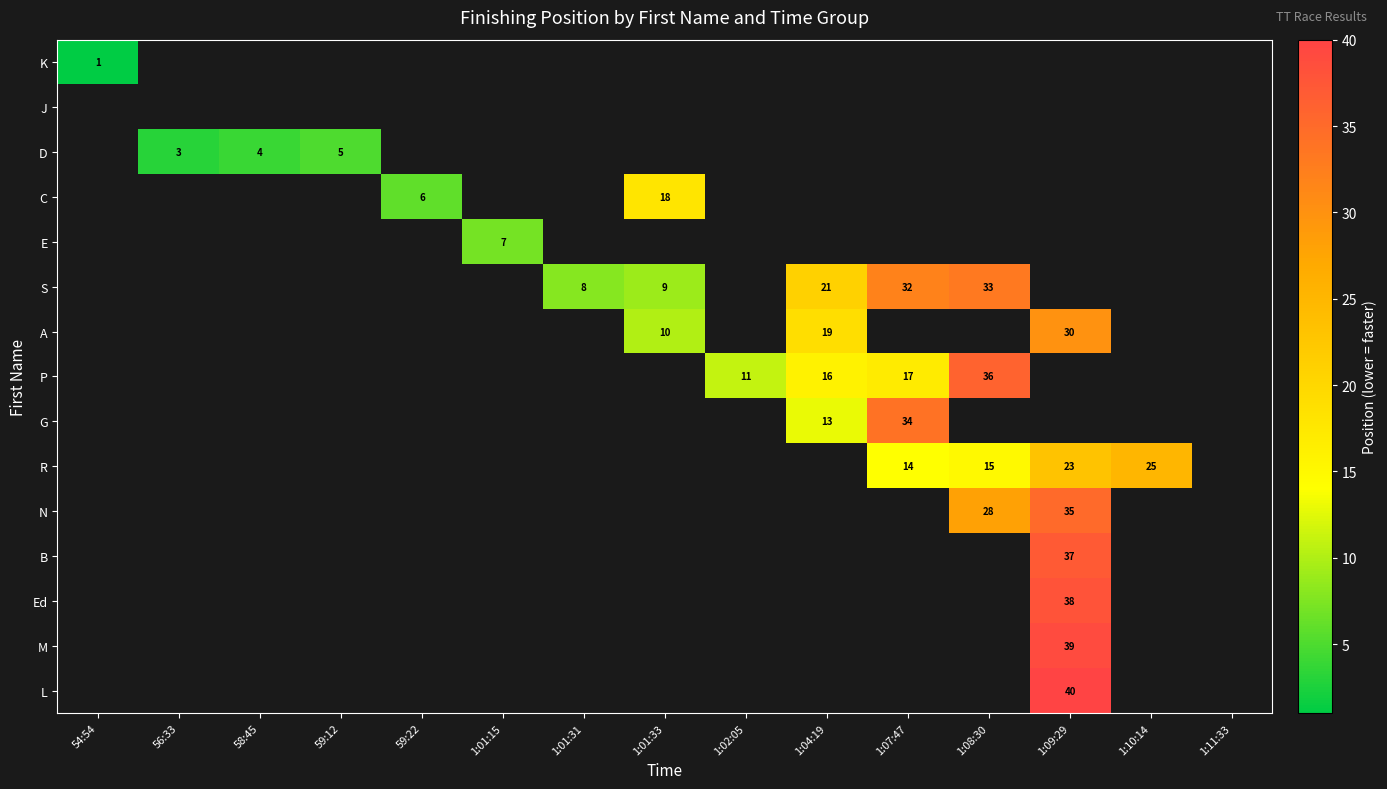

The value of C at 59:22 is 6. True or false?

True